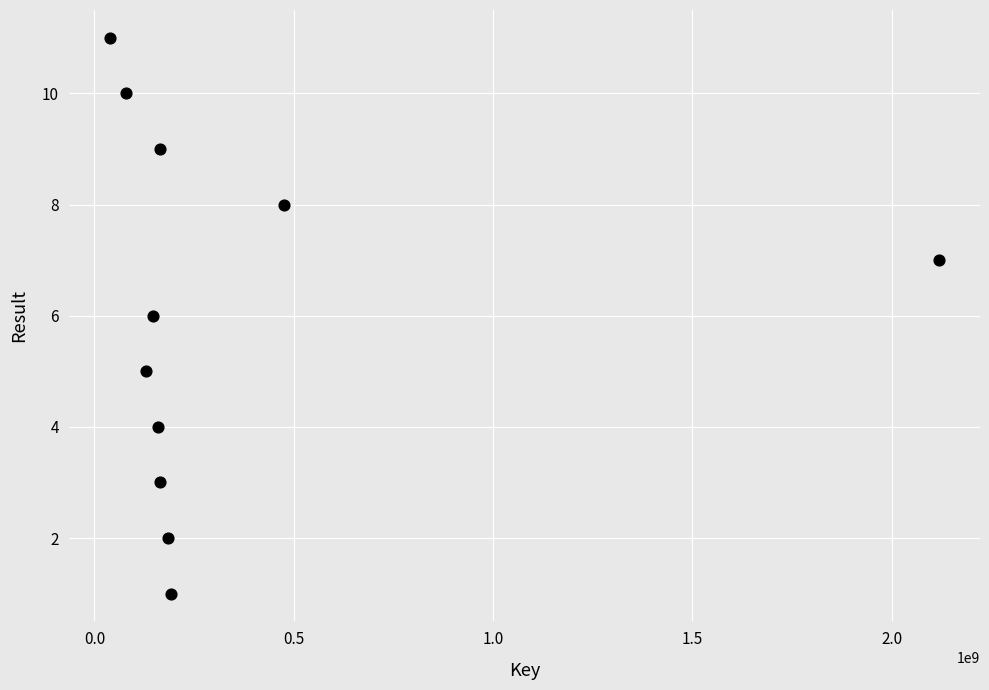

What is the range of Y values (max minus min)?

10